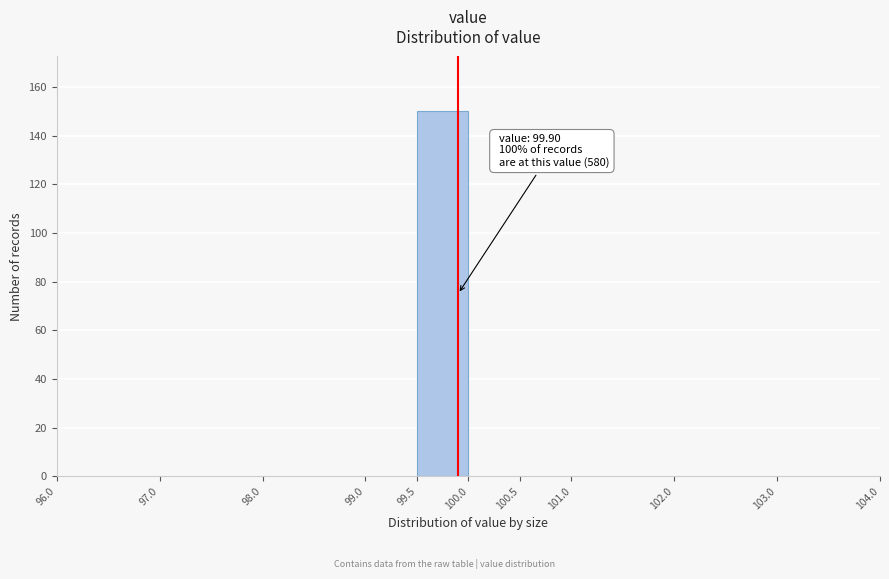

Which range on the x-axis has the tallest bar?

99.5 to 100.0